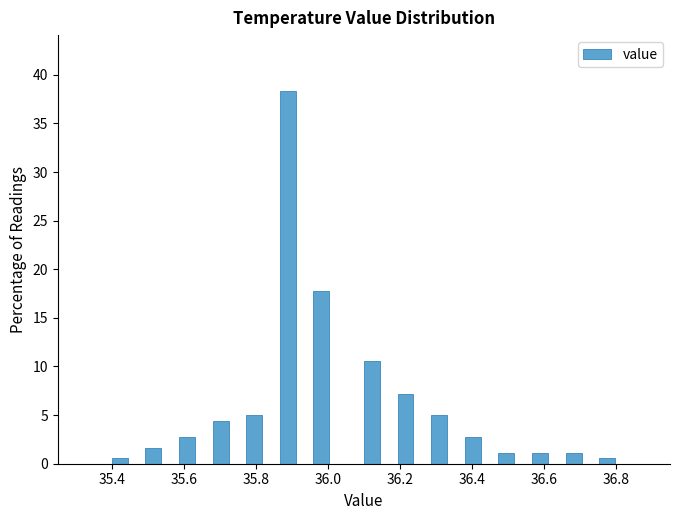

Read against the x-axis, roughly where is the centre of the tallest bar?

35.88